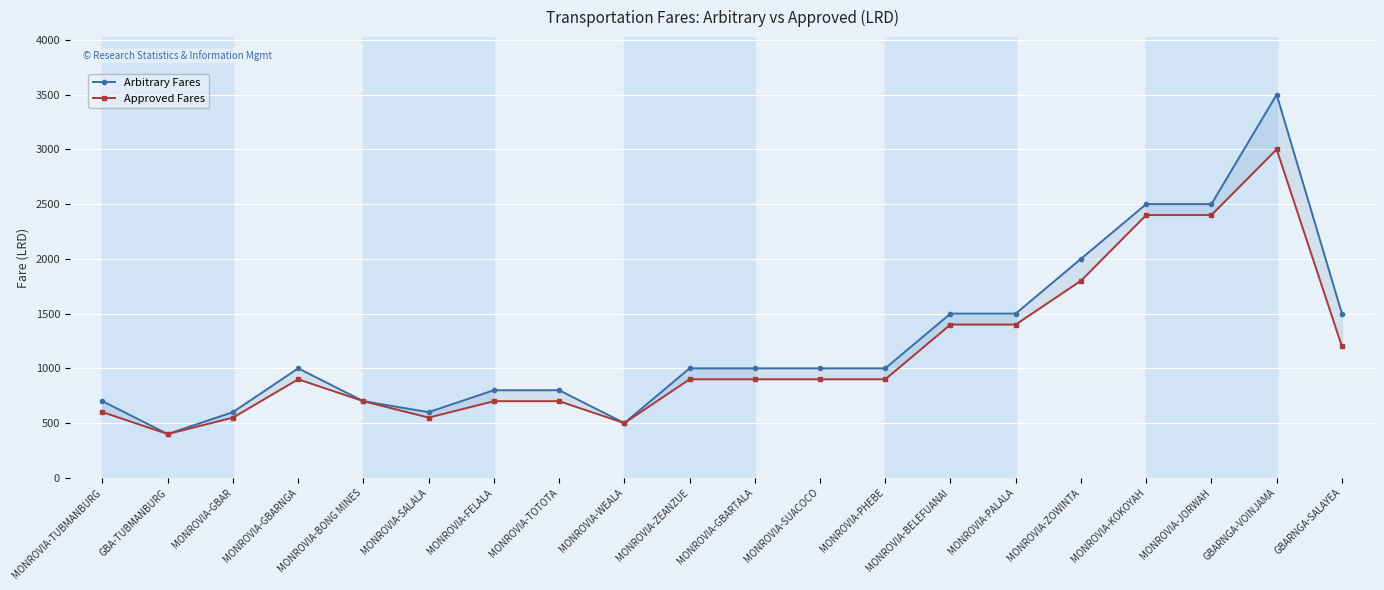

The value of Approved Fares at MONROVIA-ZOWINTA is 566. True or false?

False